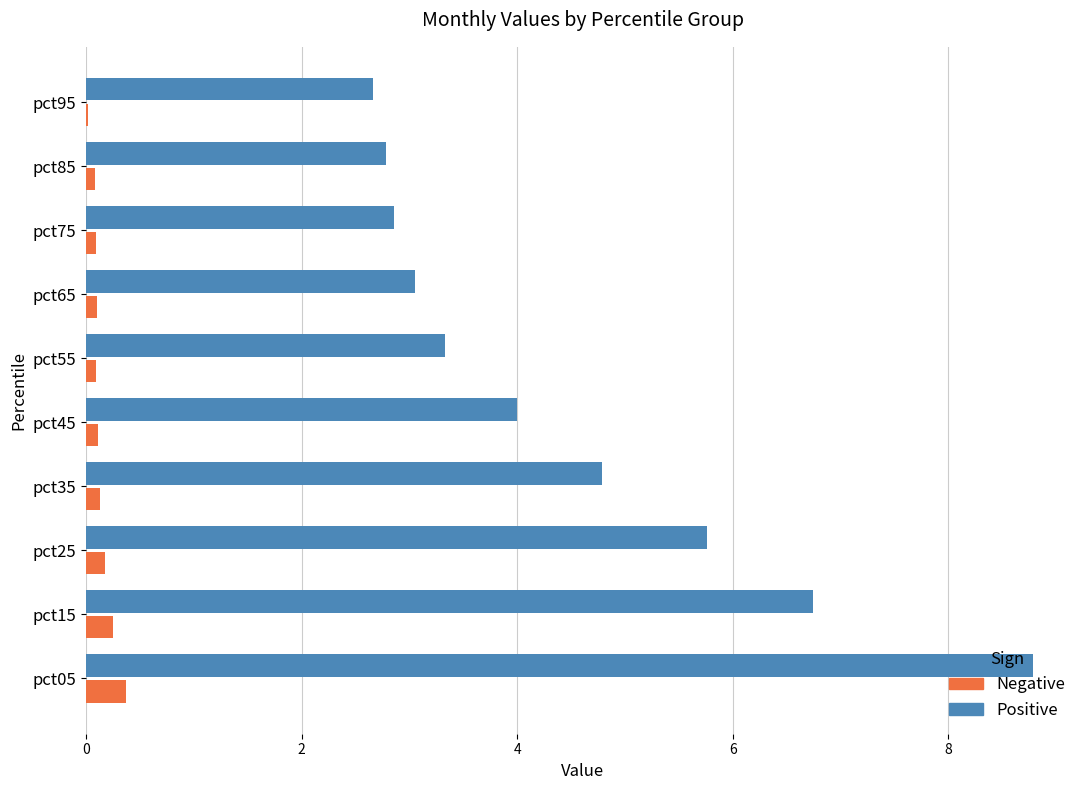

Count the number of data series in this chart.

2